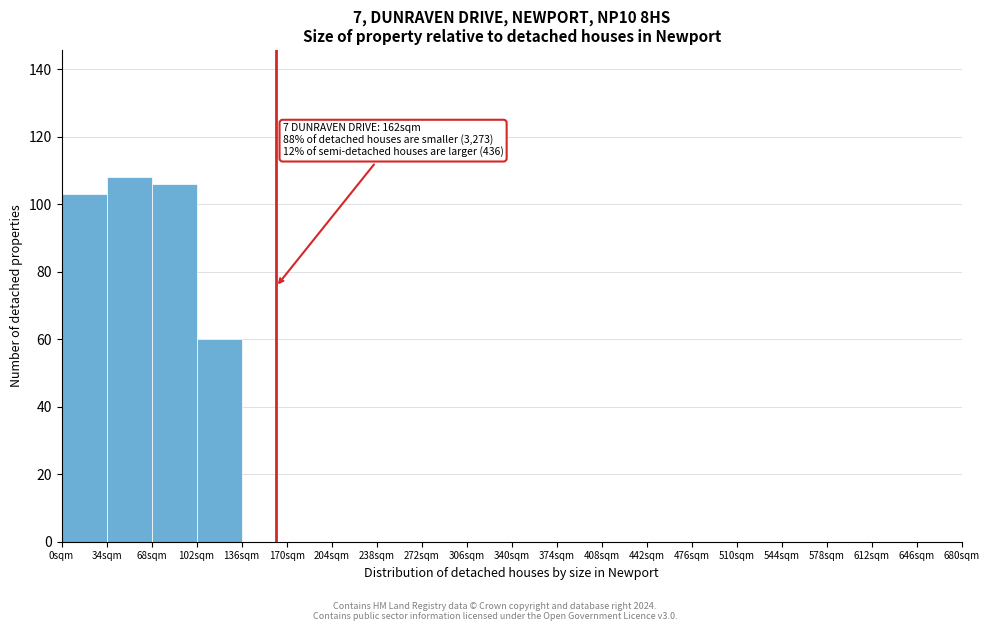

Which range on the x-axis has the tallest bar?

34 to 68